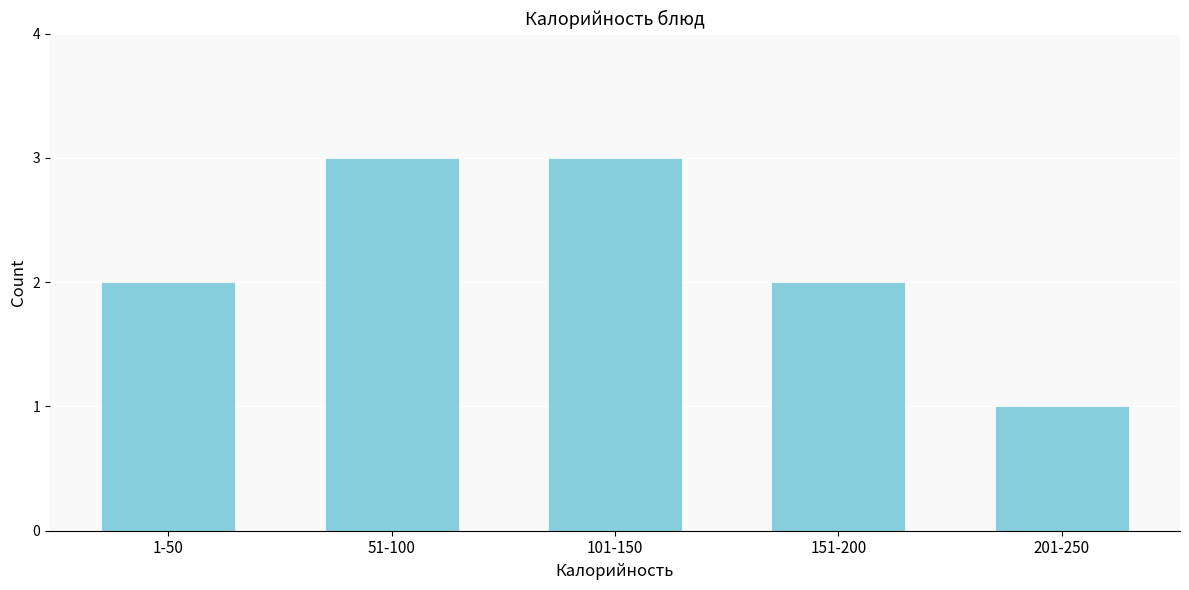

Reading left to right, transcribe all the data shown in this chart.

1-50=2	51-100=3	101-150=3	151-200=2	201-250=1